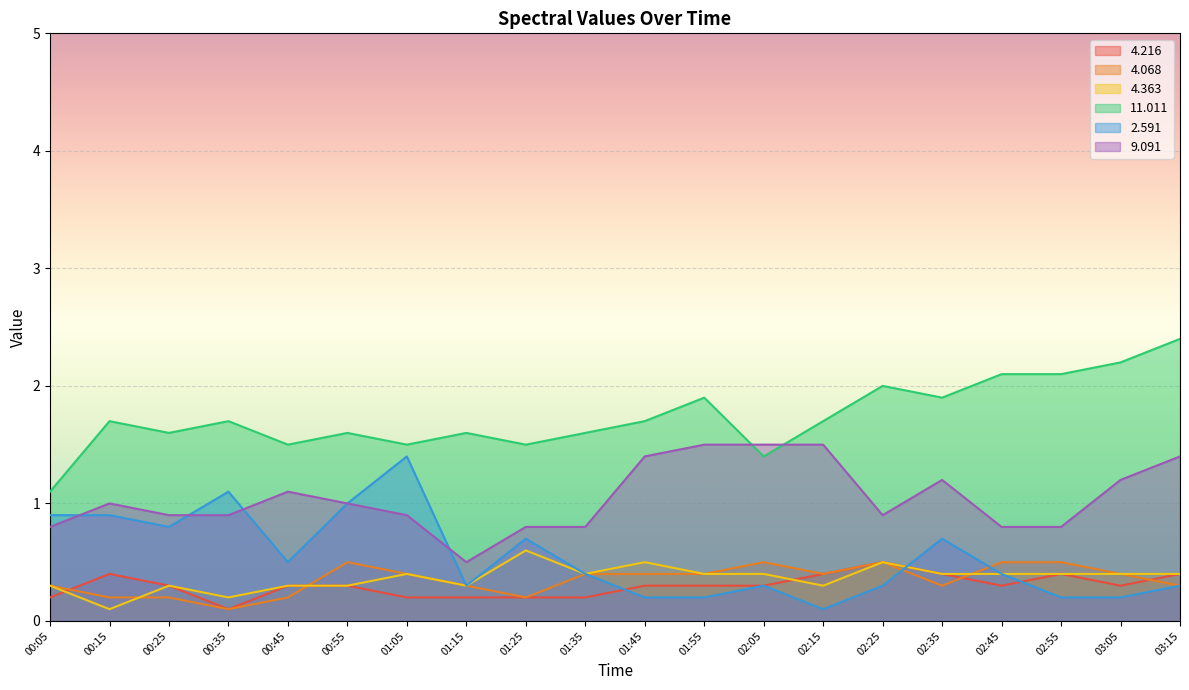

Is the value of   9.091 at 02:05 greater than the value of   2.591 at 02:15?

Yes